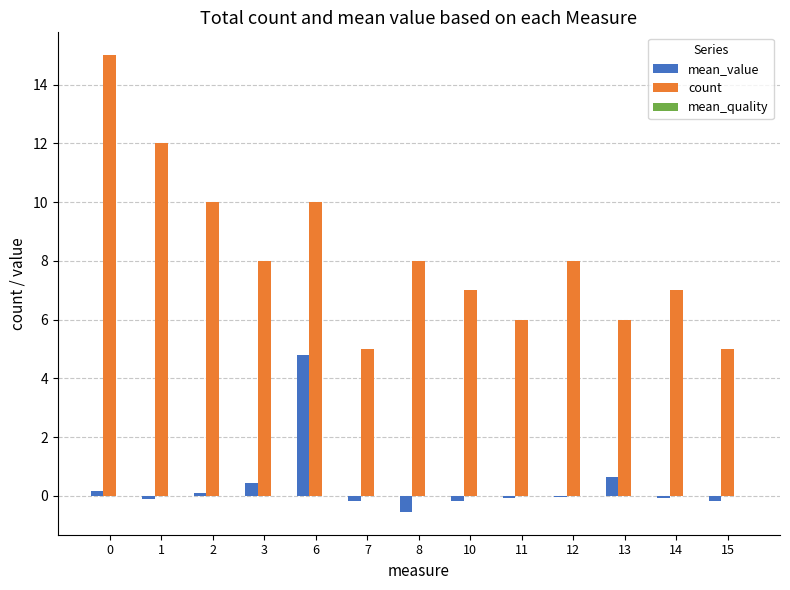

What is the sum of the count values at 8 and 12?

16.0